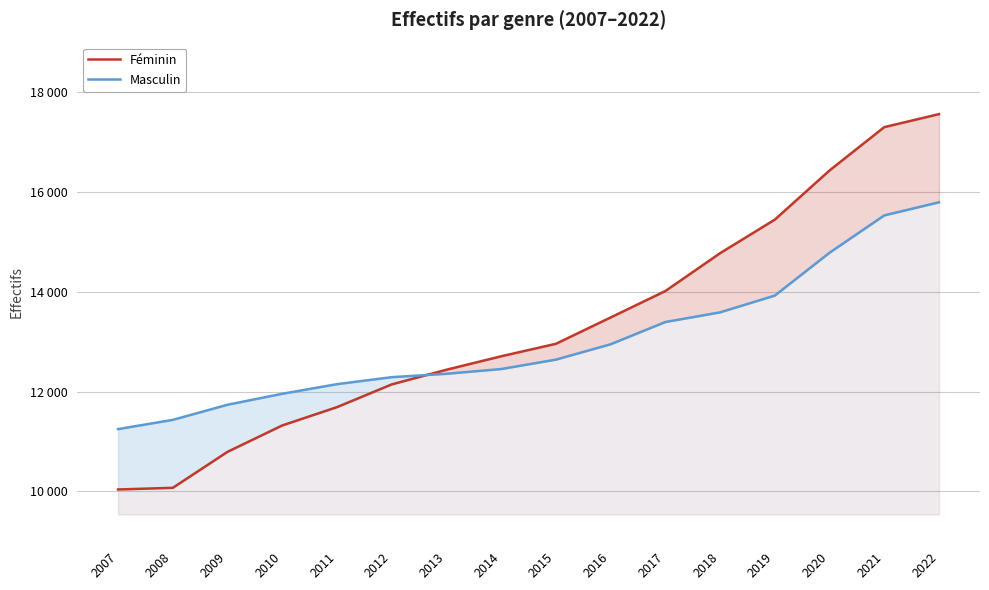

The value of Féminin at 2019 is 3969. True or false?

False